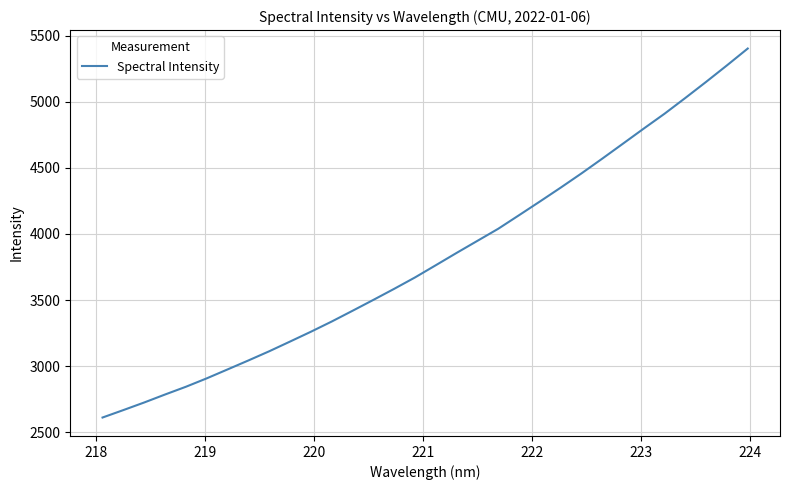

What is the maximum value shown in the chart?

5402.0